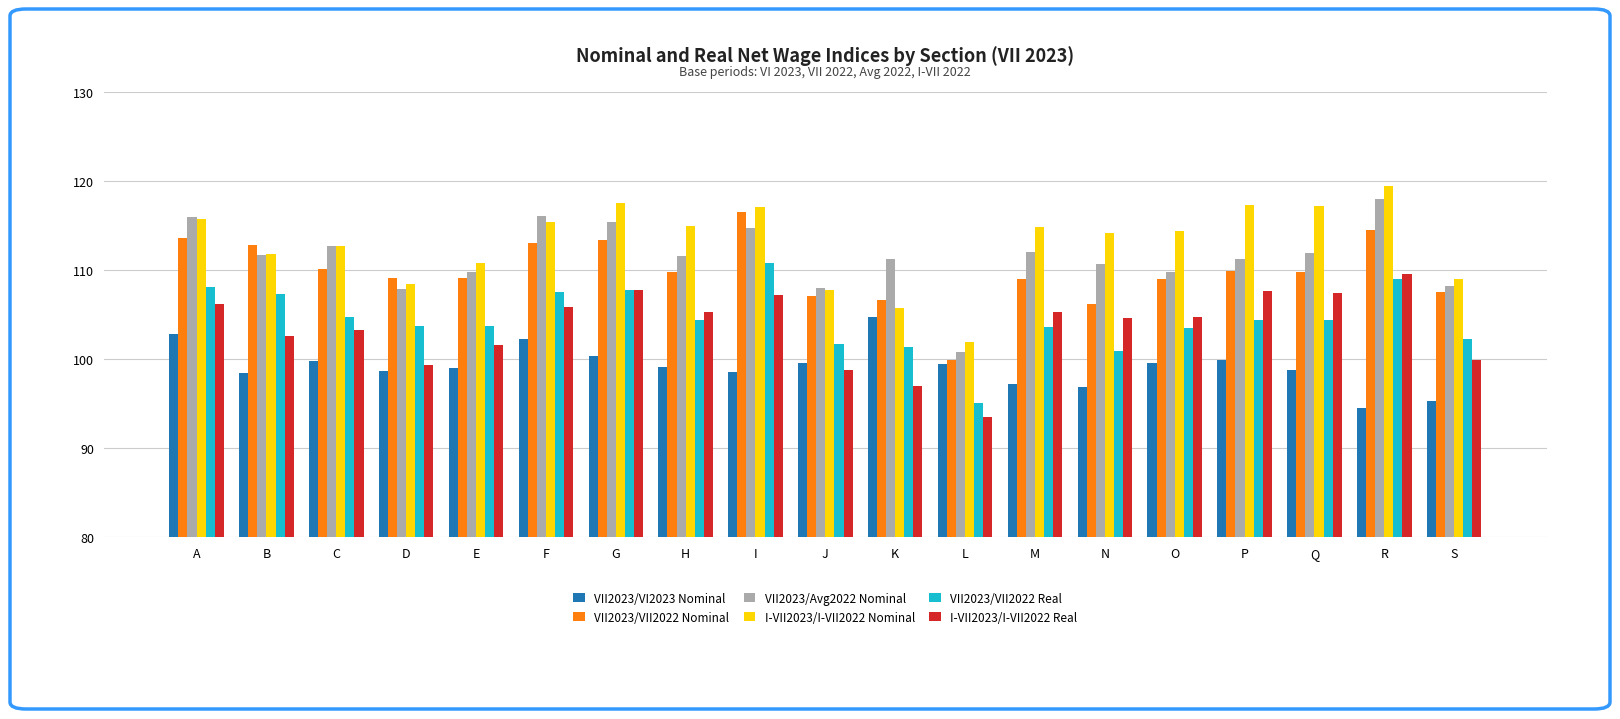

Which label corresponds to the largest value in the chart?

R